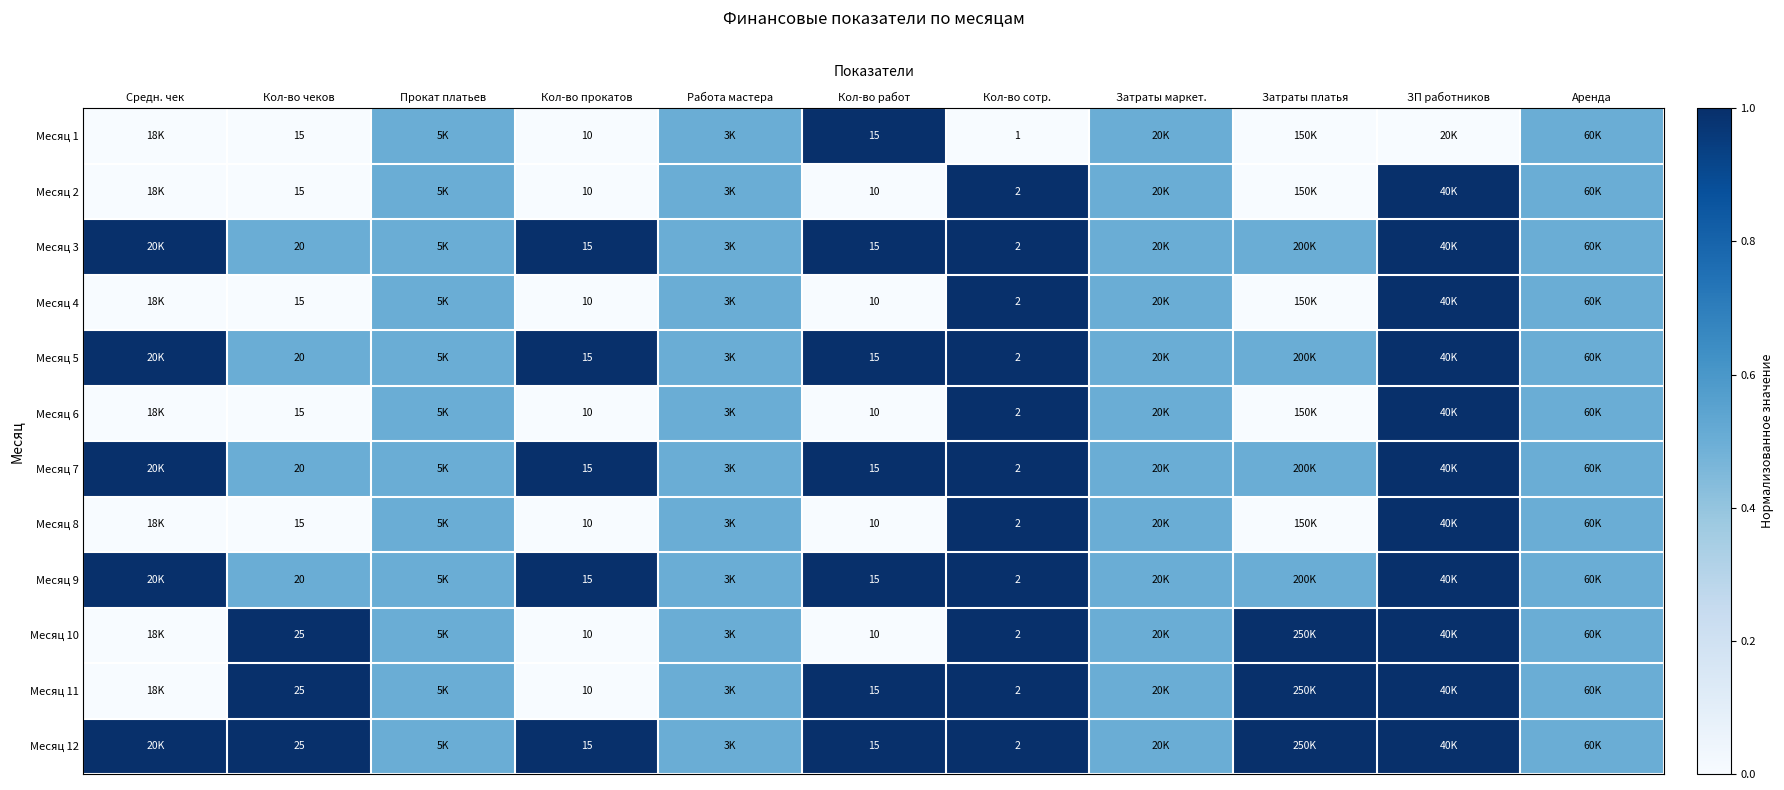

The Месяц 11 series shows 1.2 at Кол-во сотр.. True or false?

False